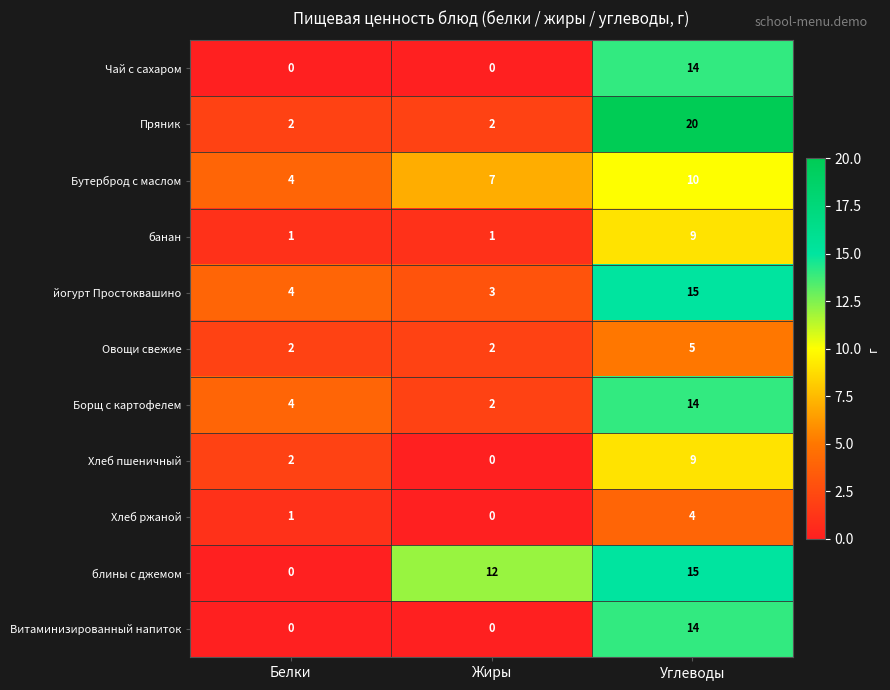

What is the difference between the maximum and minimum values in the блины с джемом series?

15